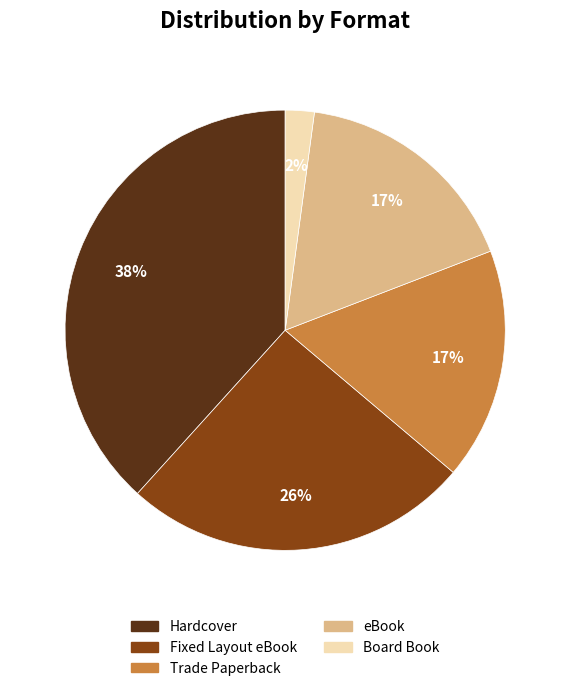

What is the largest slice in the pie chart?

Hardcover